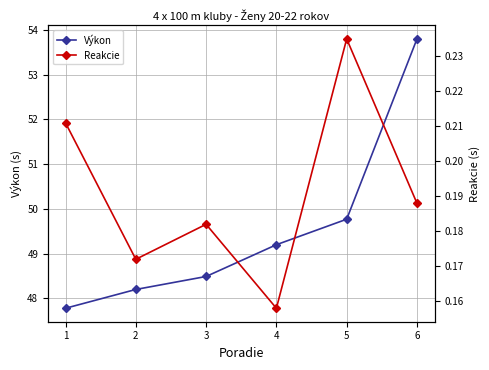

Reading left to right, extract all data points from this chart.

Výkon: 1=47.8	2=48.2	3=48.5	4=49.2	5=49.8	6=53.8
Reakcie: 1=0.2	2=0.2	3=0.2	4=0.2	5=0.2	6=0.2